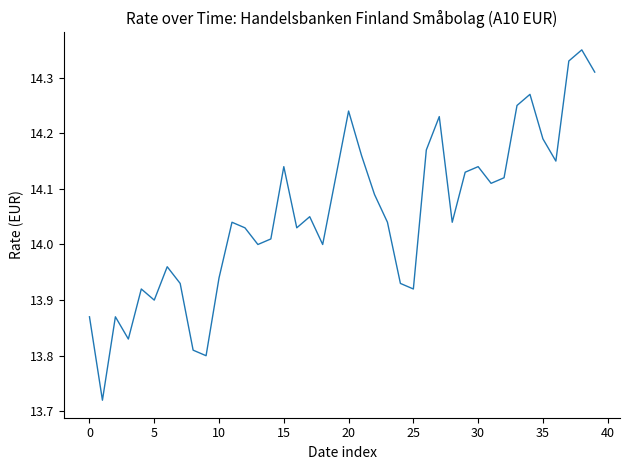

What is the difference between the maximum and minimum values?

0.6